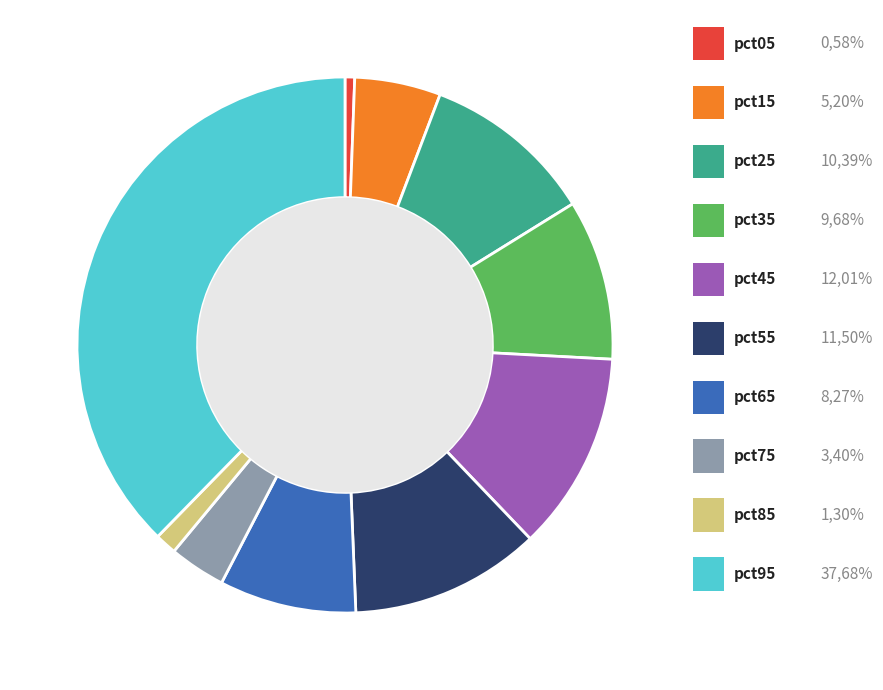

How many segments does this pie chart have?

10